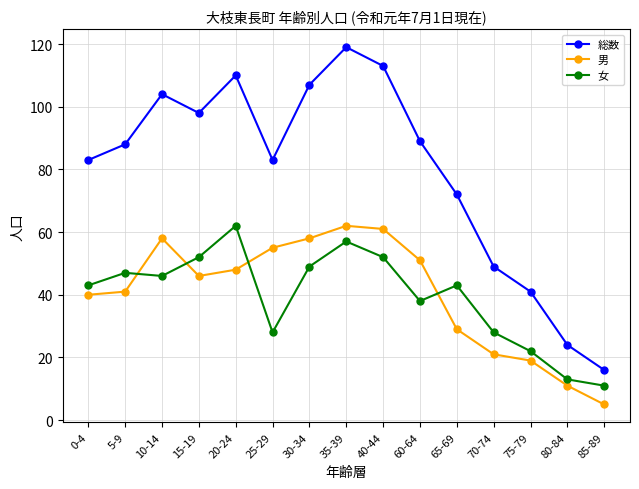

Does the chart have visible grid lines?

Yes